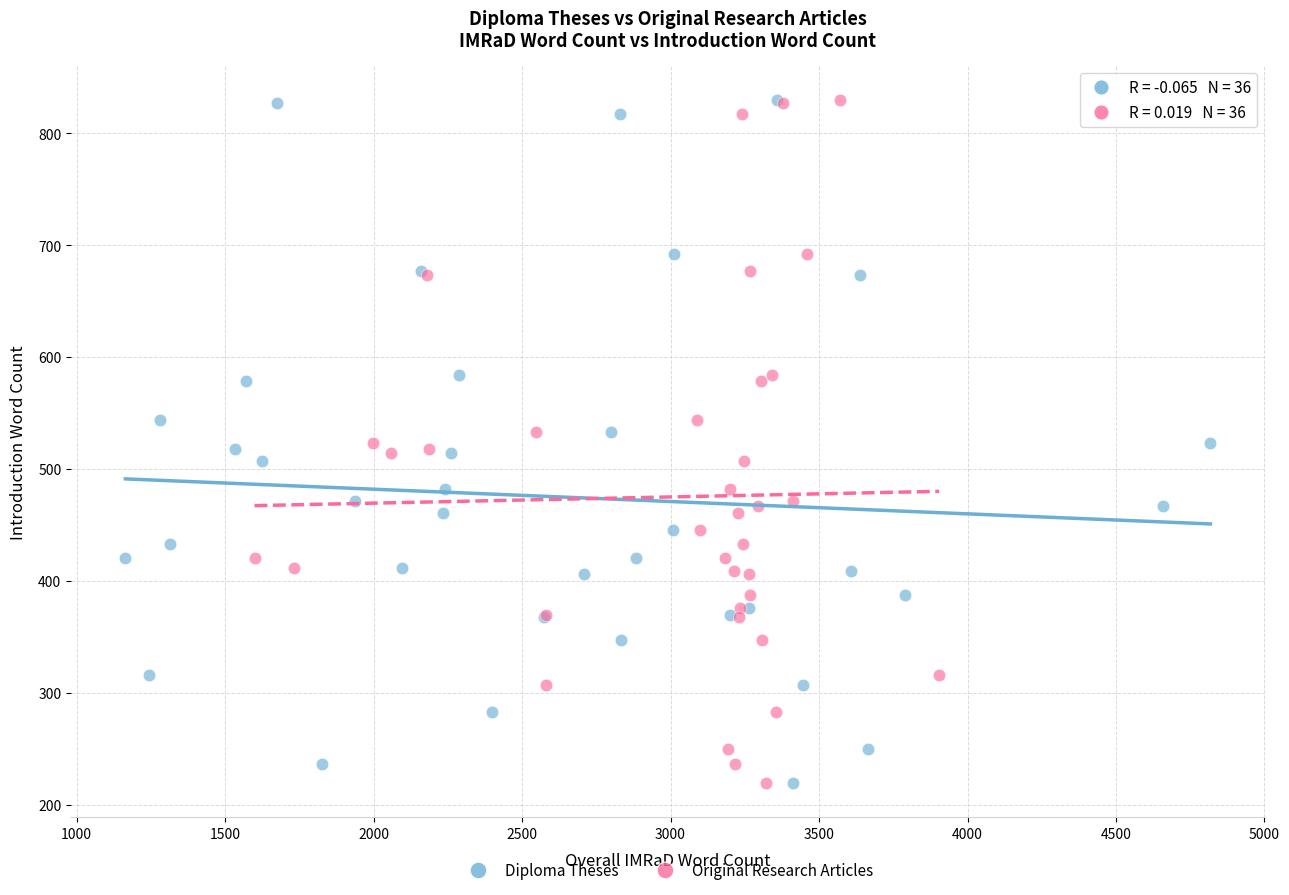

What are all the series names shown in the legend?

Diploma Theses, Original Research Articles